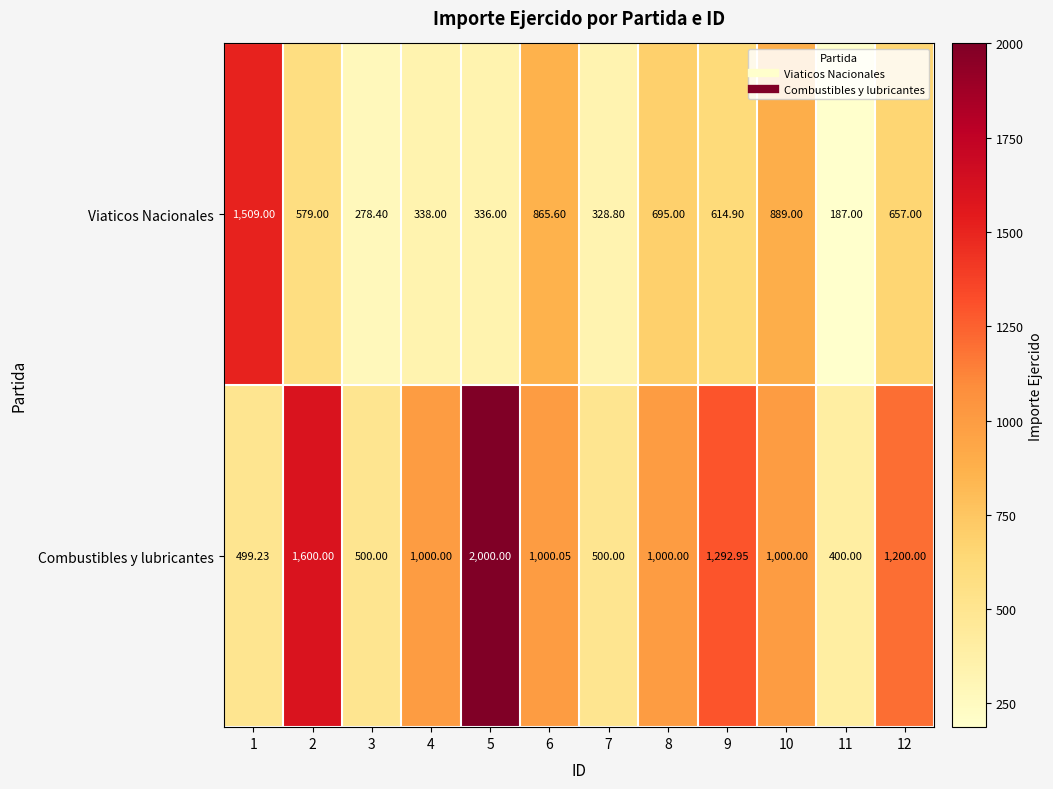

Rank the series at 12 from highest to lowest value.

Combustibles y lubricantes, Viaticos Nacionales